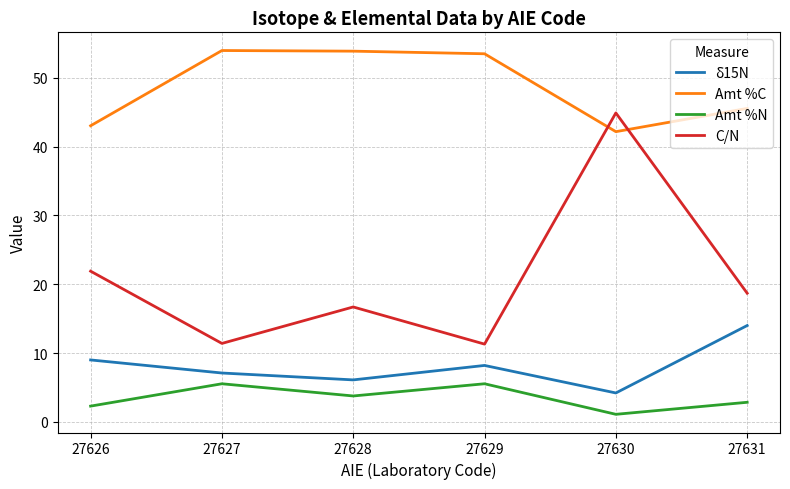

Does the chart display data point markers on the line(s)?

No